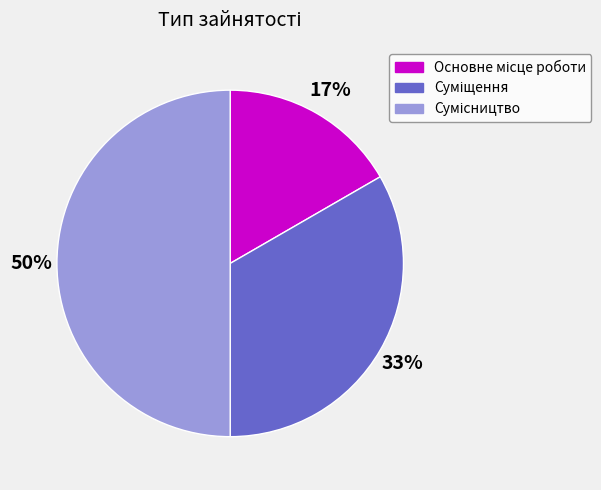

To the nearest percent, what is the average slice percentage?

33%